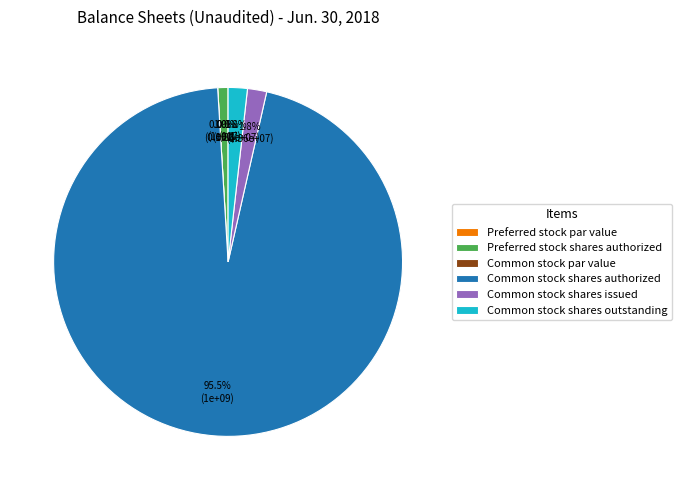

The Common stock shares issued slice represents 1% of the pie. True or false?

False